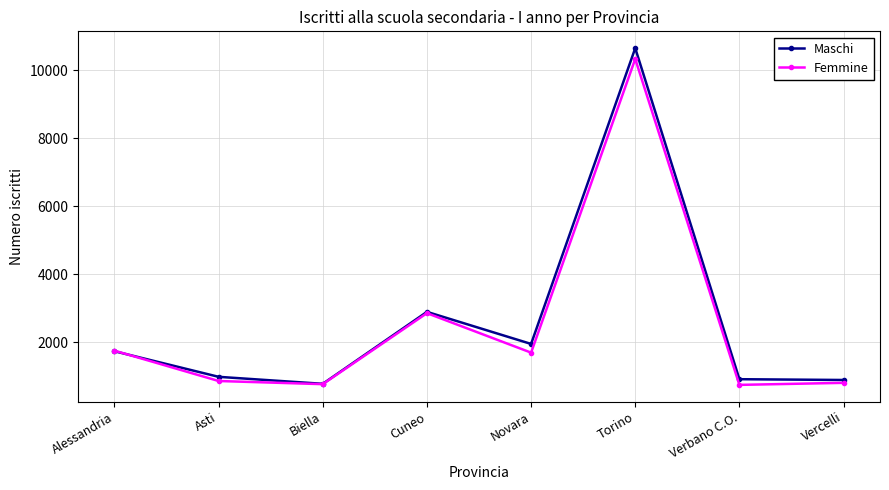

What are all the series names shown in the legend?

Maschi, Femmine